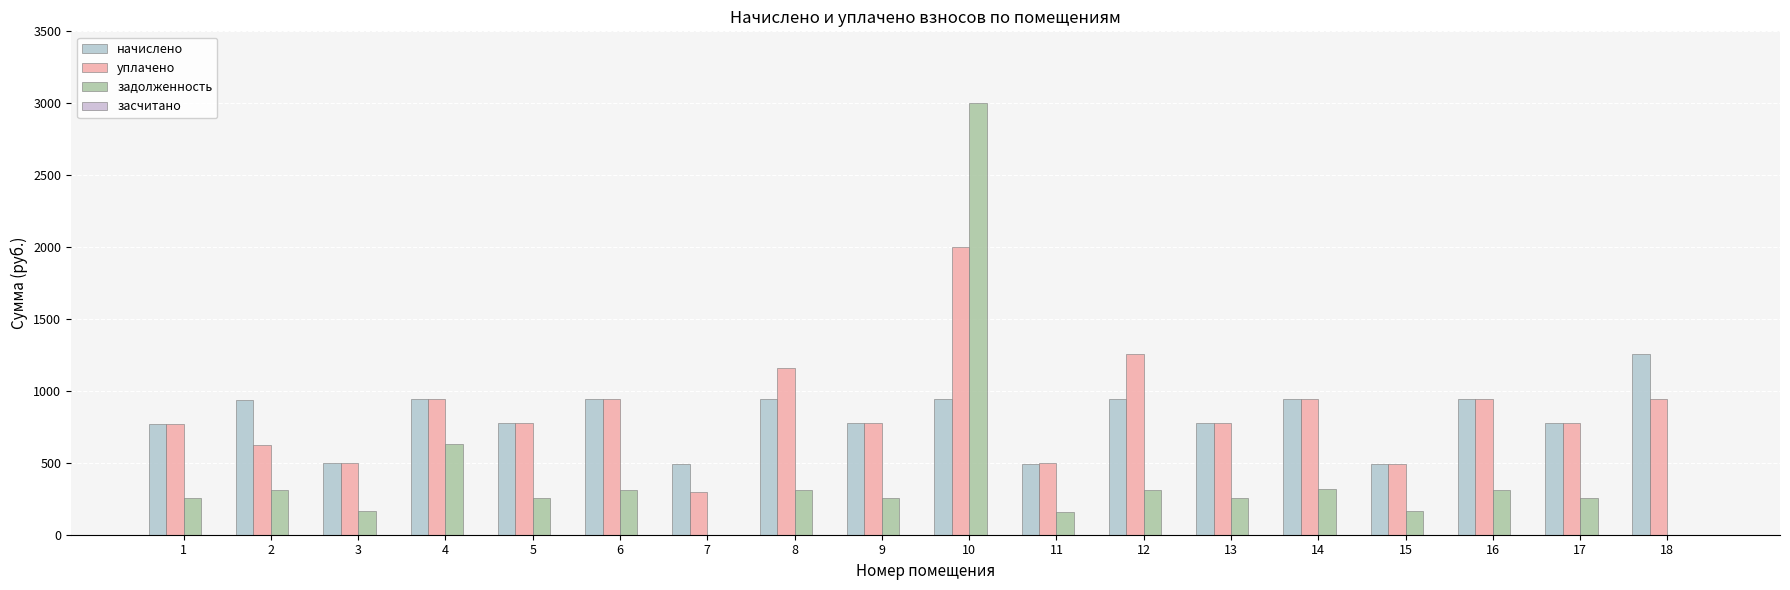

Which category has the highest value in the задолженность series?

10